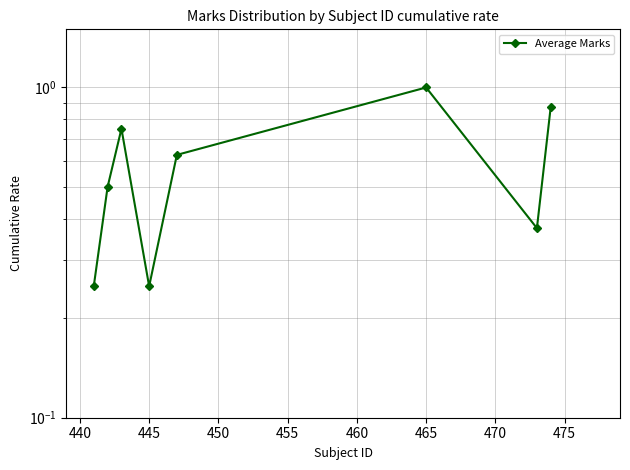

What is the minimum value shown in the chart?

0.2